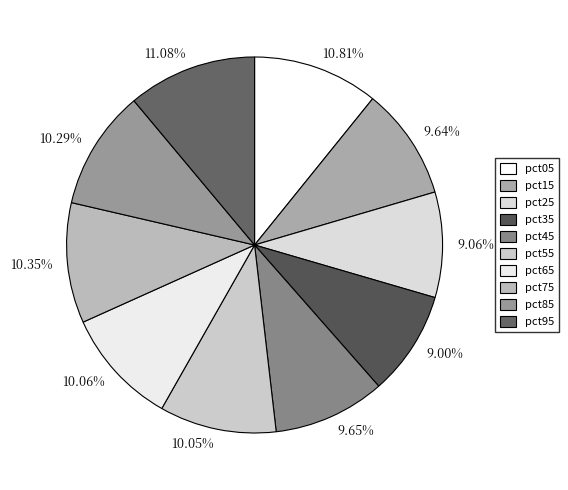

Which has a higher value, pct65 or pct95?

pct95